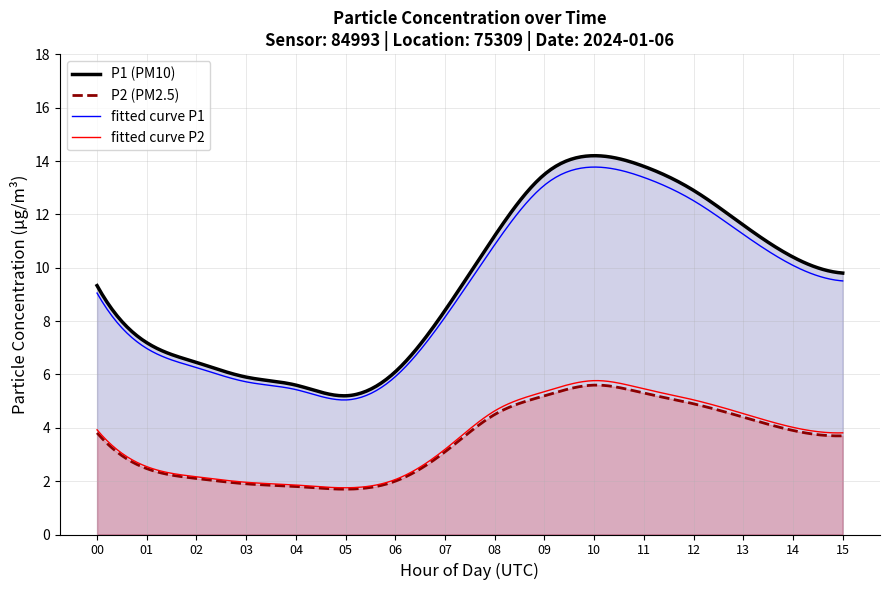

What is the difference between the maximum and minimum values in the P1 series?

9.0